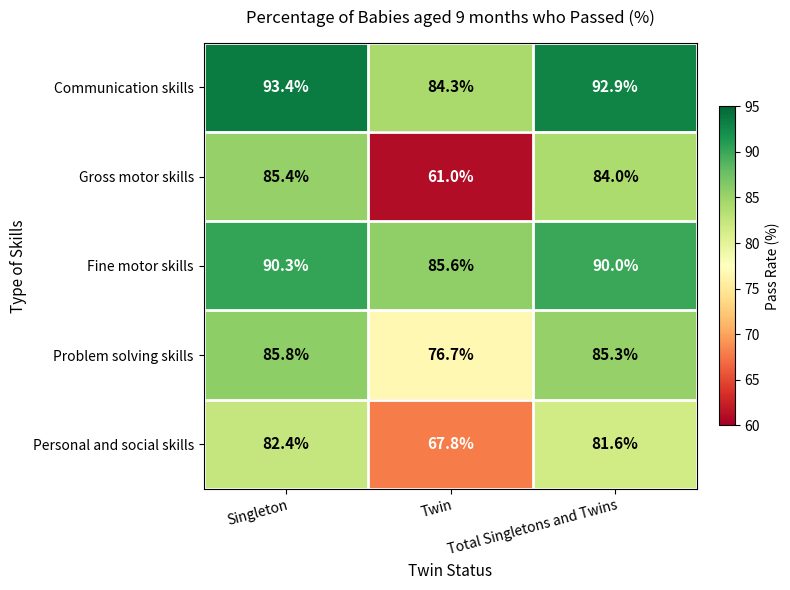

What is the difference between the highest and lowest values at Twin?

24.6